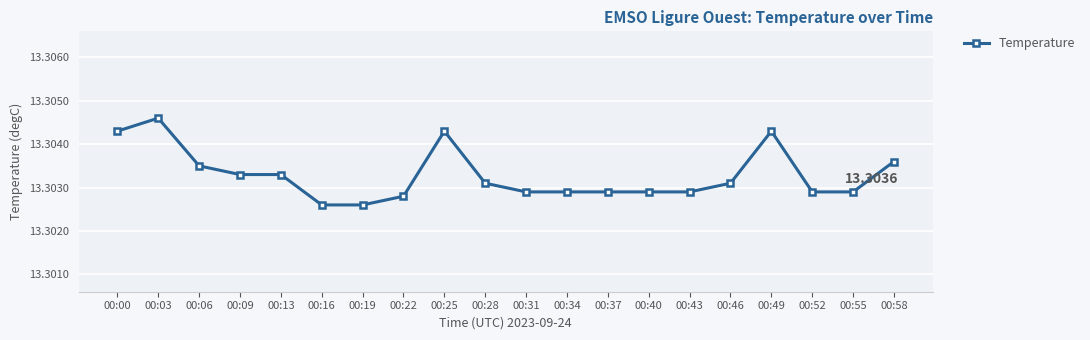

True or false: there are more than 1 points higher than both neighbors.

True